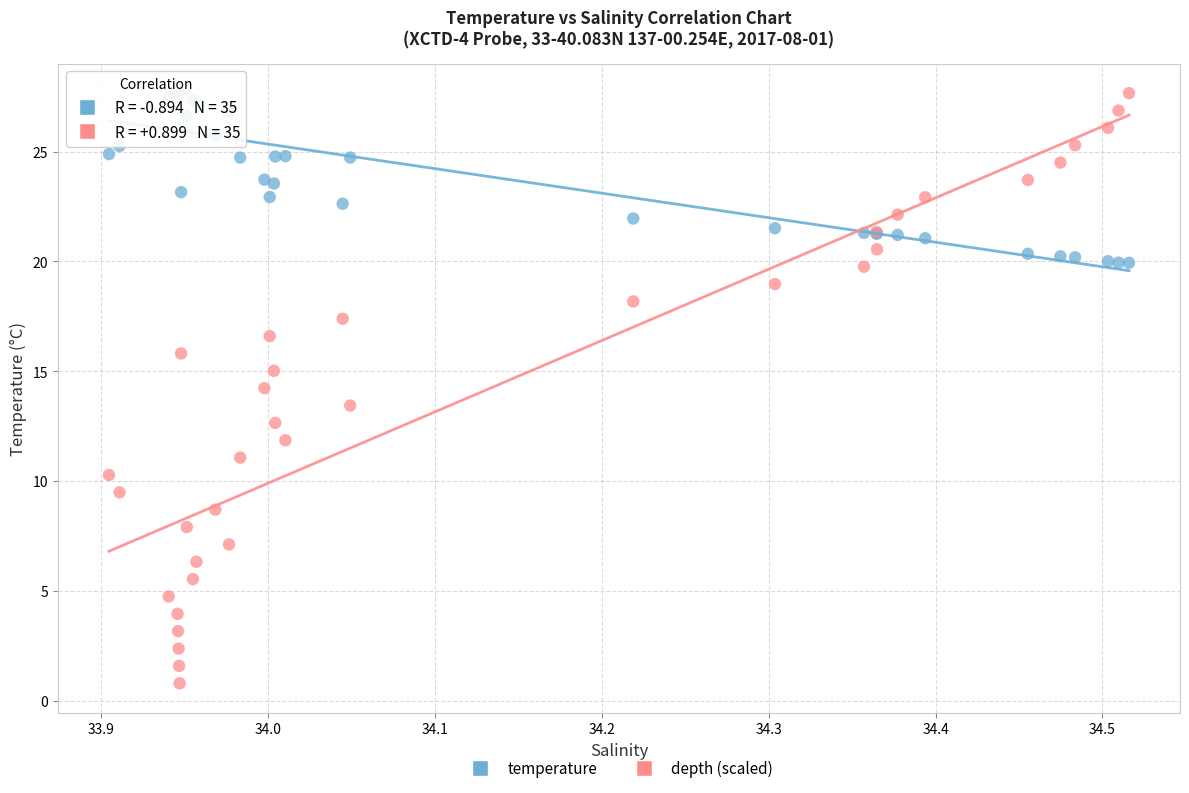

Which series has the widest spread of Y values?

depth (scaled)